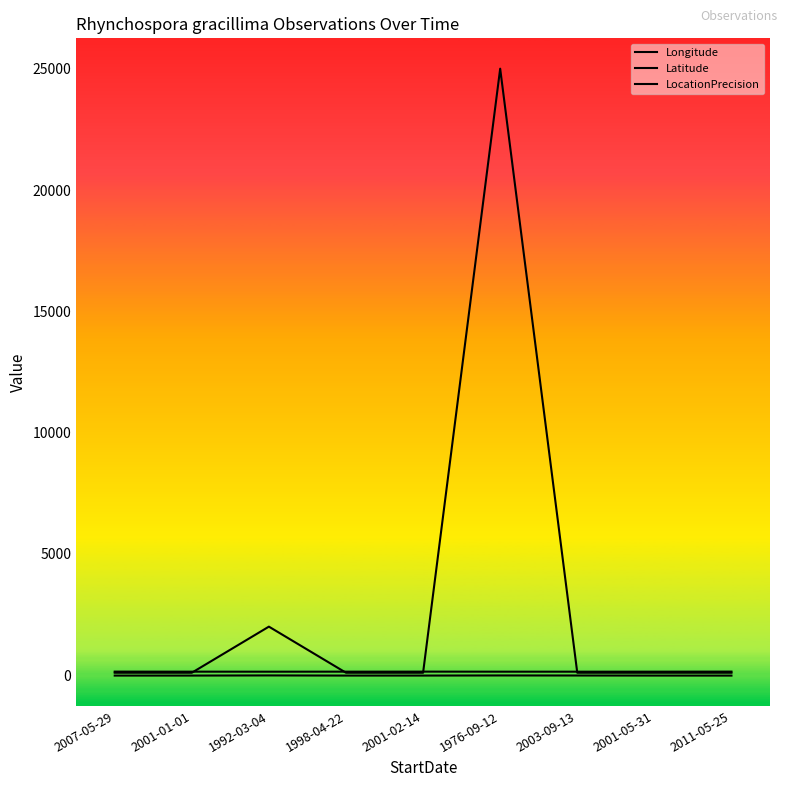

In Latitude, how many points are higher than both neighbors (excluding endpoints)?

2